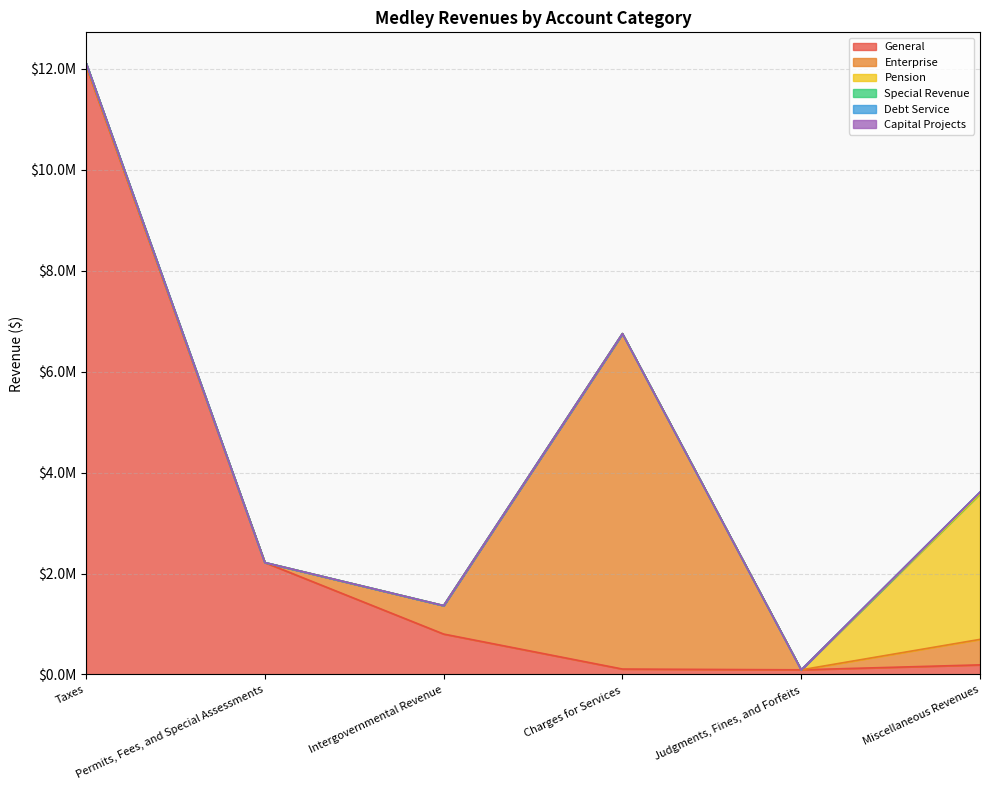

Which category has the highest value in the Capital Projects series?

Taxes